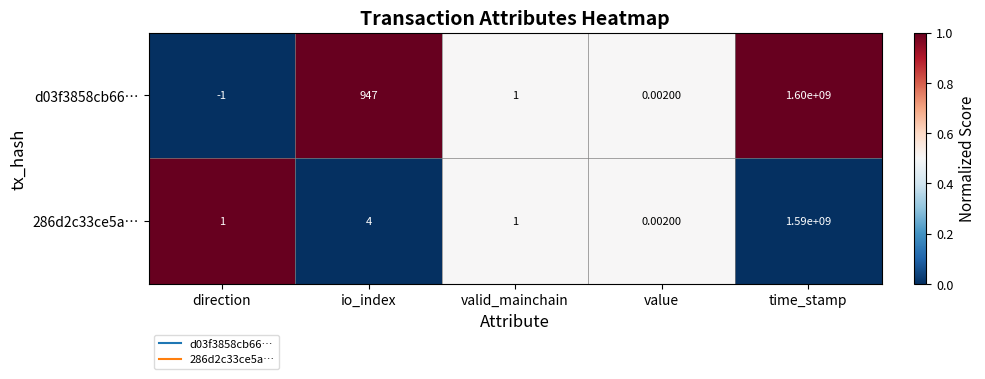

Which category has the lowest value across all series?

direction